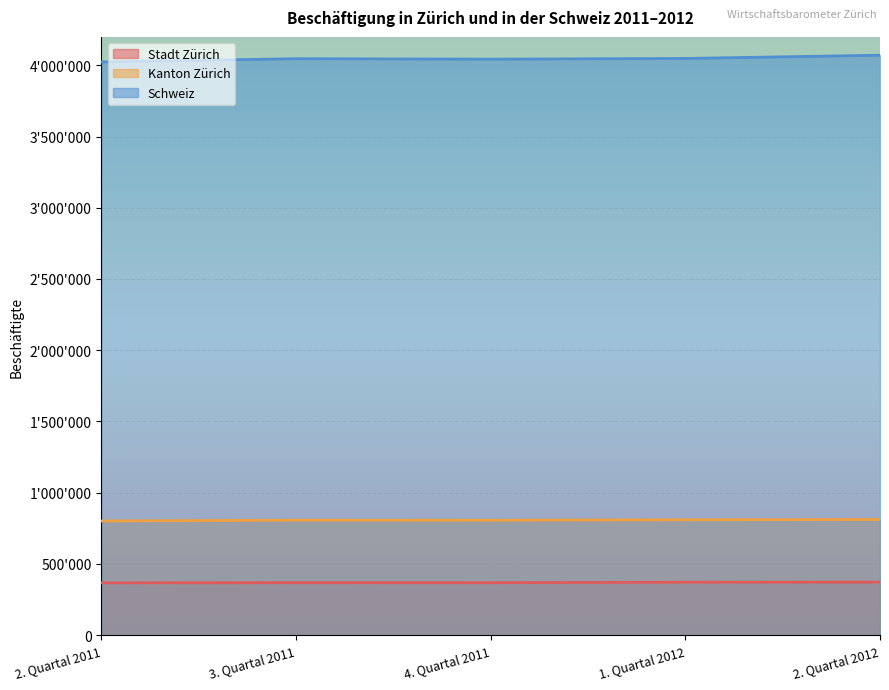

At which label is Stadt Zürich closest to 368750?

3. Quartal 2011